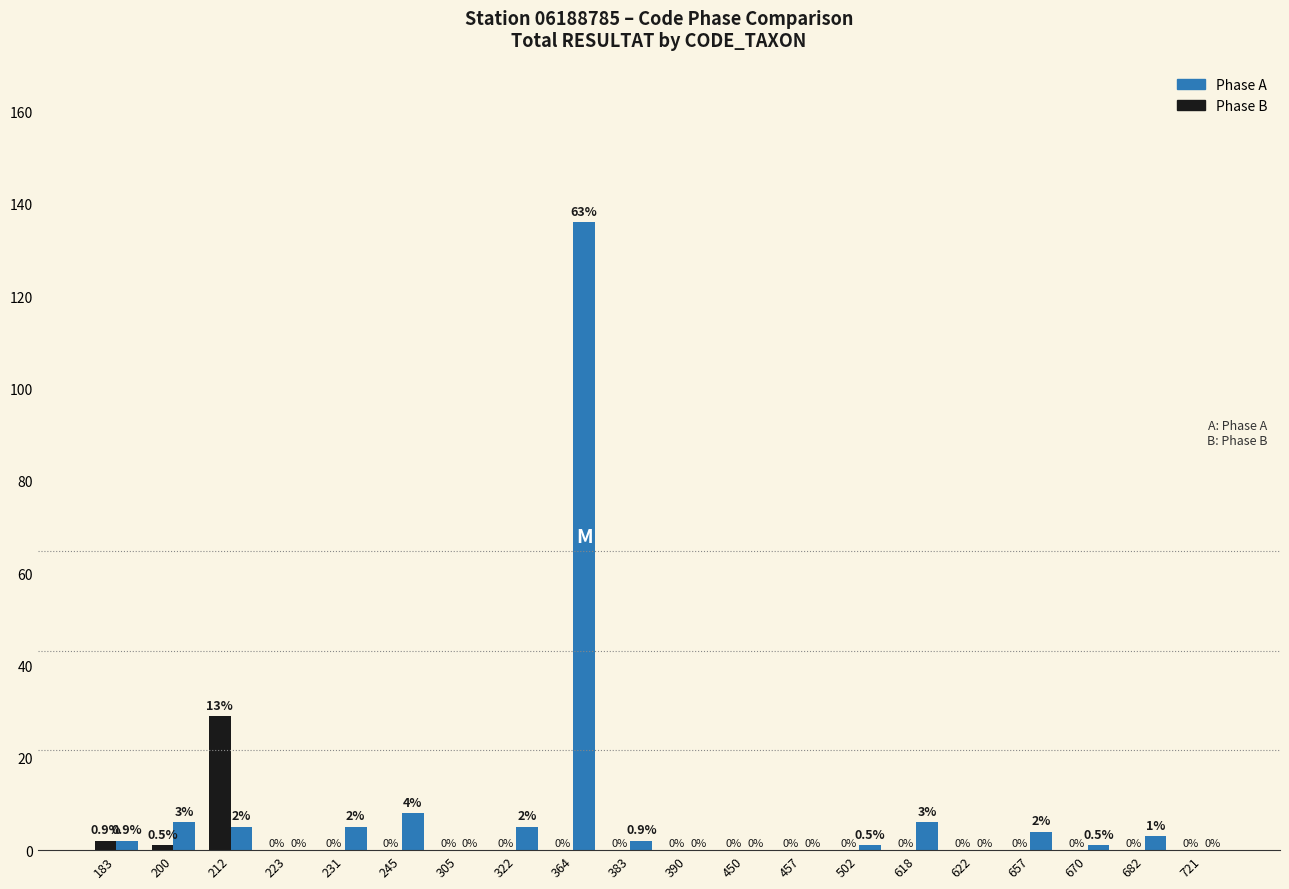

Which series has the largest total across all categories?

Phase A